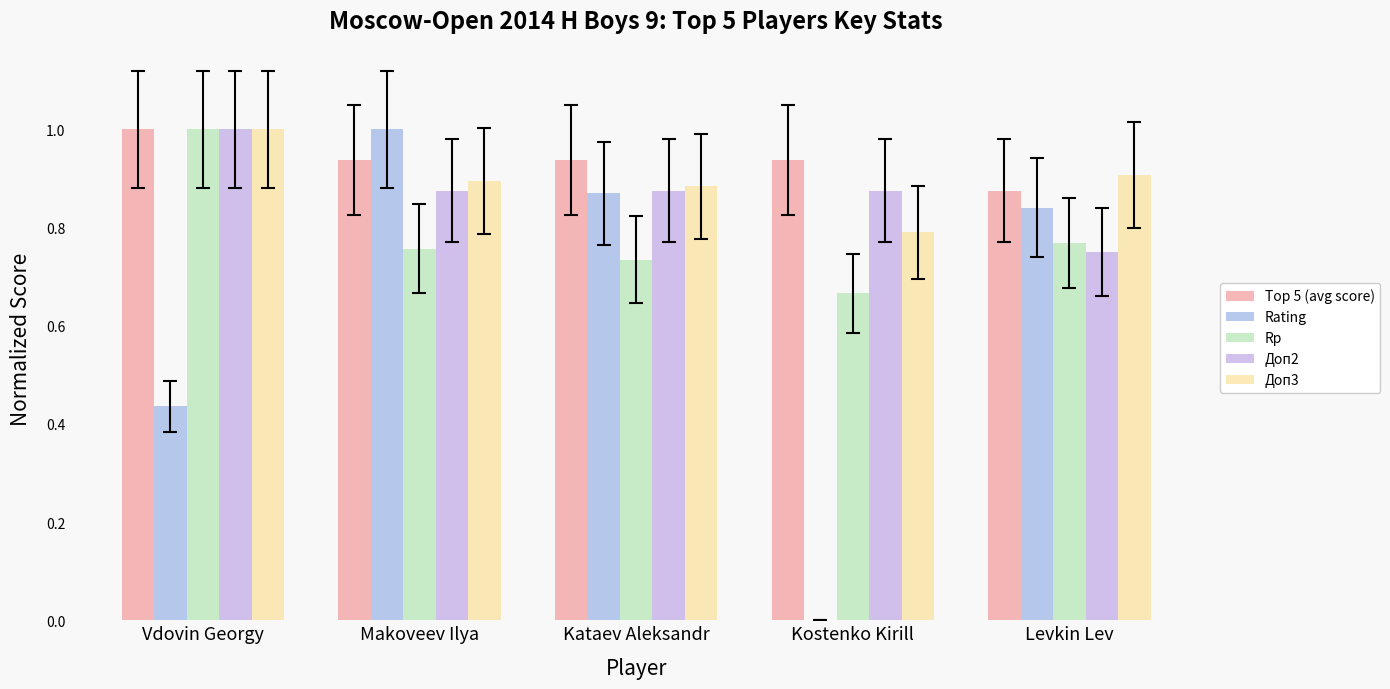

What is the difference between the Доп3 values at Kostenko Kirill and Levkin Lev?

0.1